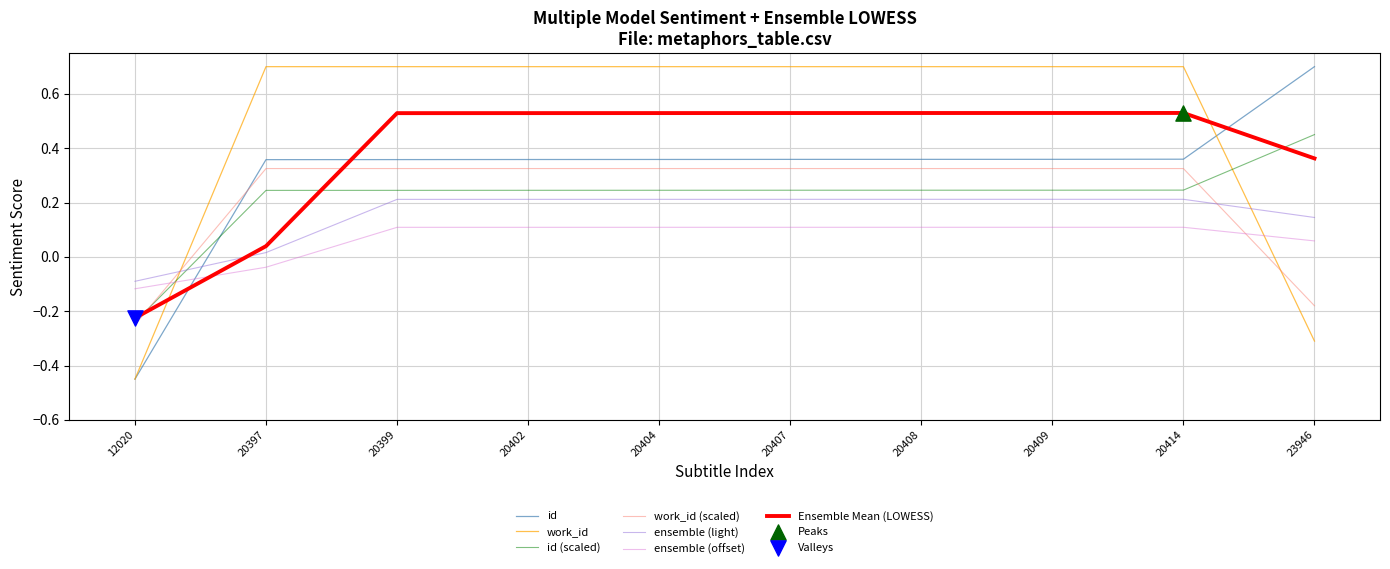

Which series has the largest total across all categories?

work_id